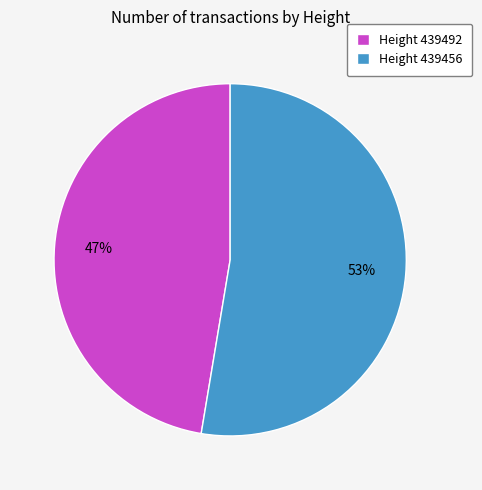

To the nearest percent, what is the combined percentage of Height 439492 and Height 439456?

100%